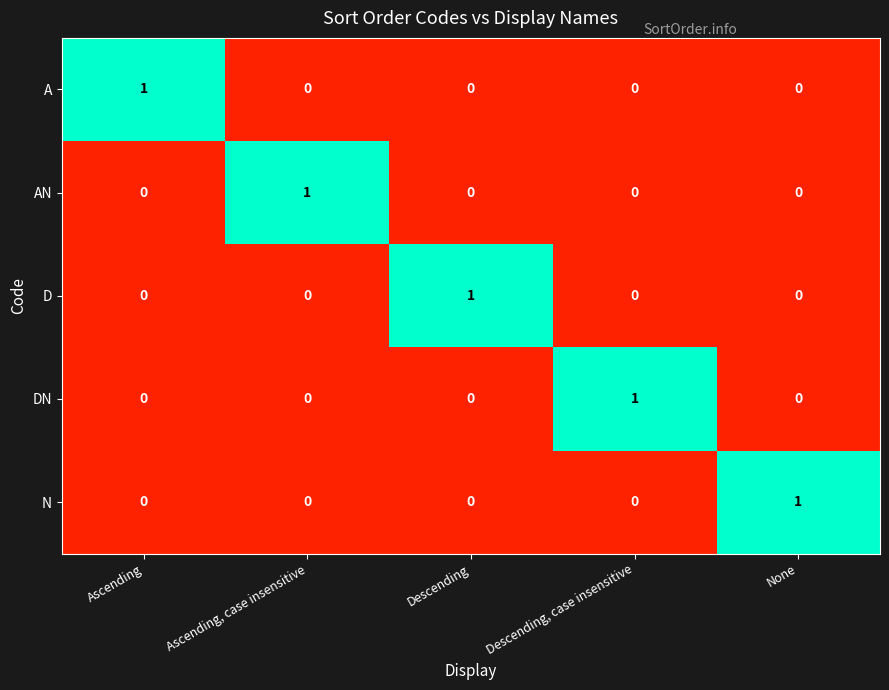

How many AN values are between 0 and 1?

5